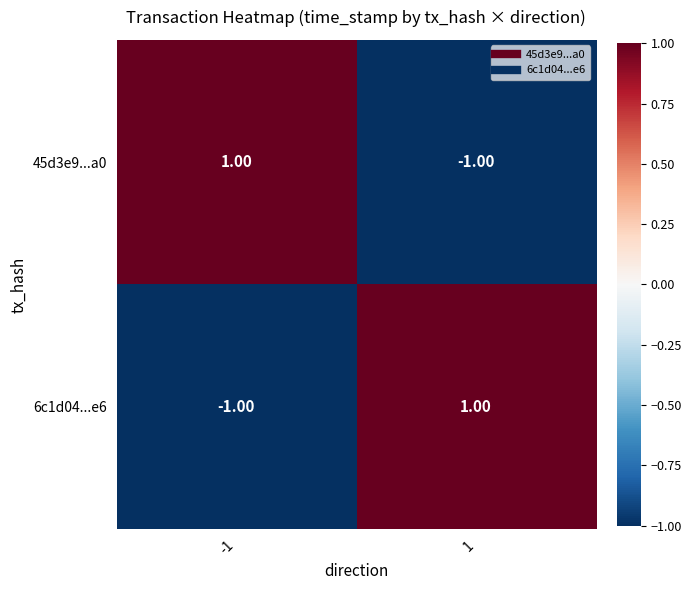

Is the value of 45d3e9...a0 at 1 greater than the value of 6c1d04...e6 at 1?

No